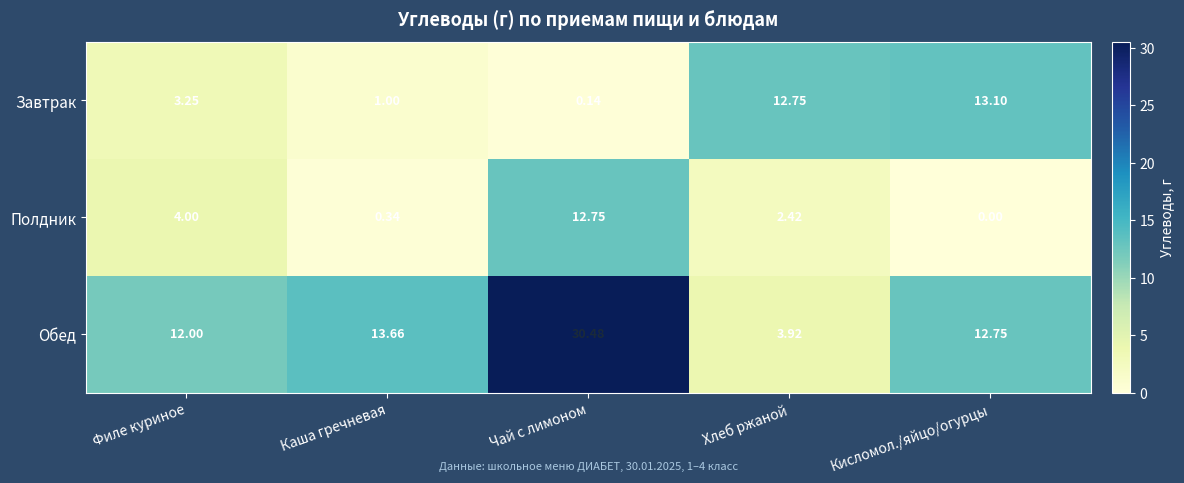

At which category is the sum across all series the highest?

Чай с лимоном